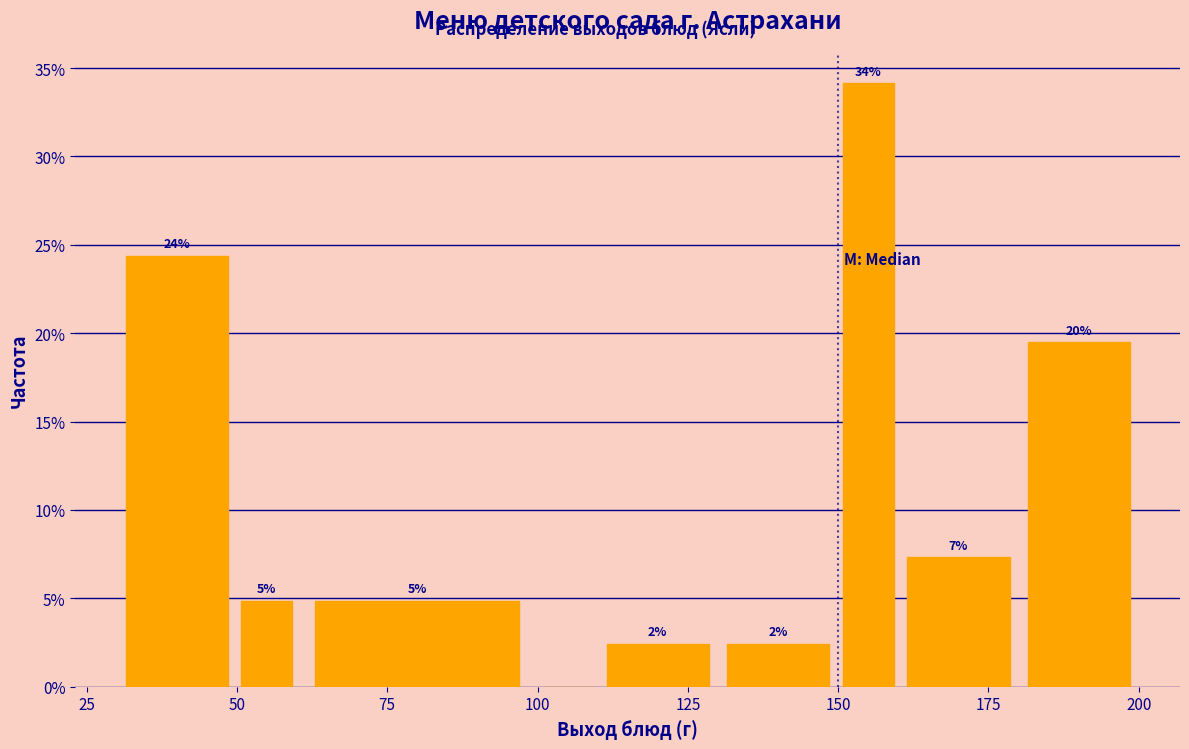

Read against the x-axis, roughly where is the centre of the tallest bar?

155